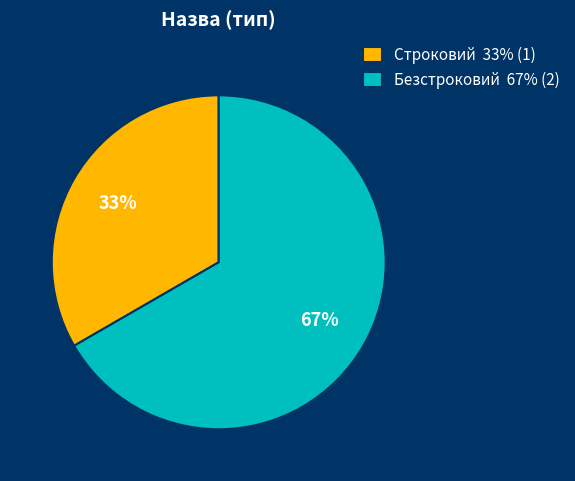

To the nearest percent, what is the average slice percentage?

50%